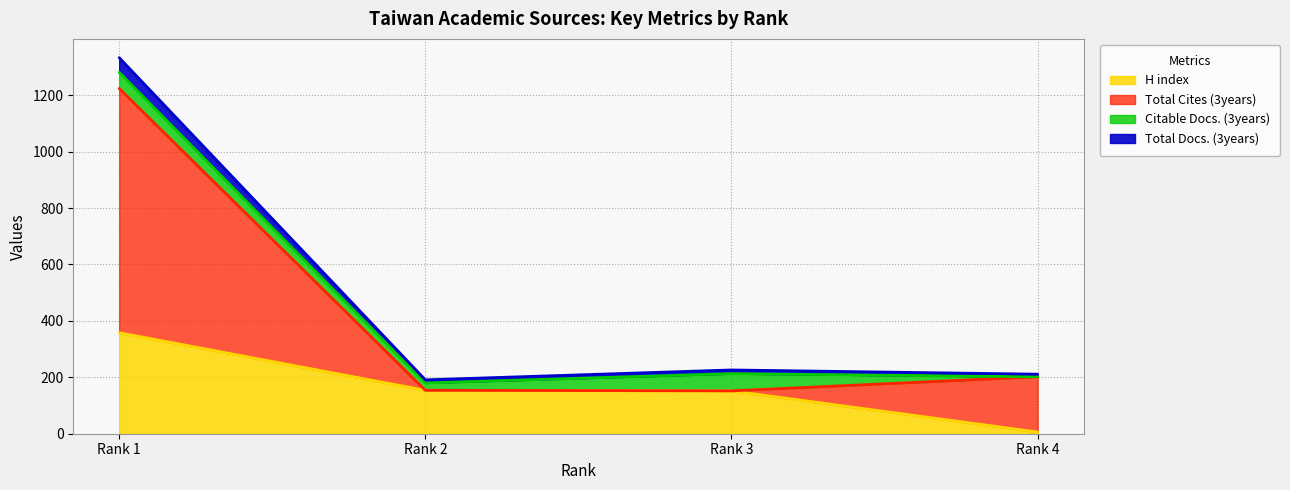

Where is the first local minimum for Total Docs. (3years)?

Rank 2